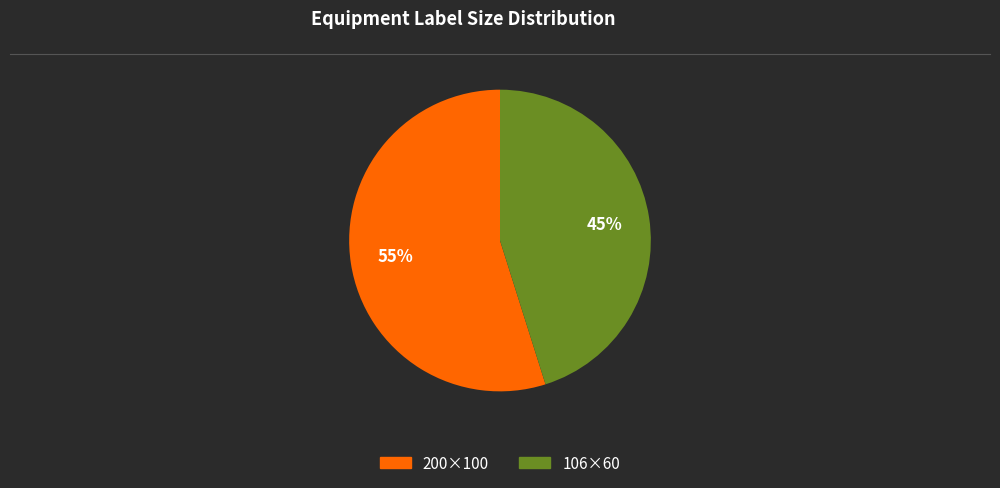

Which has a higher value, 200×100 or 106×60?

200×100